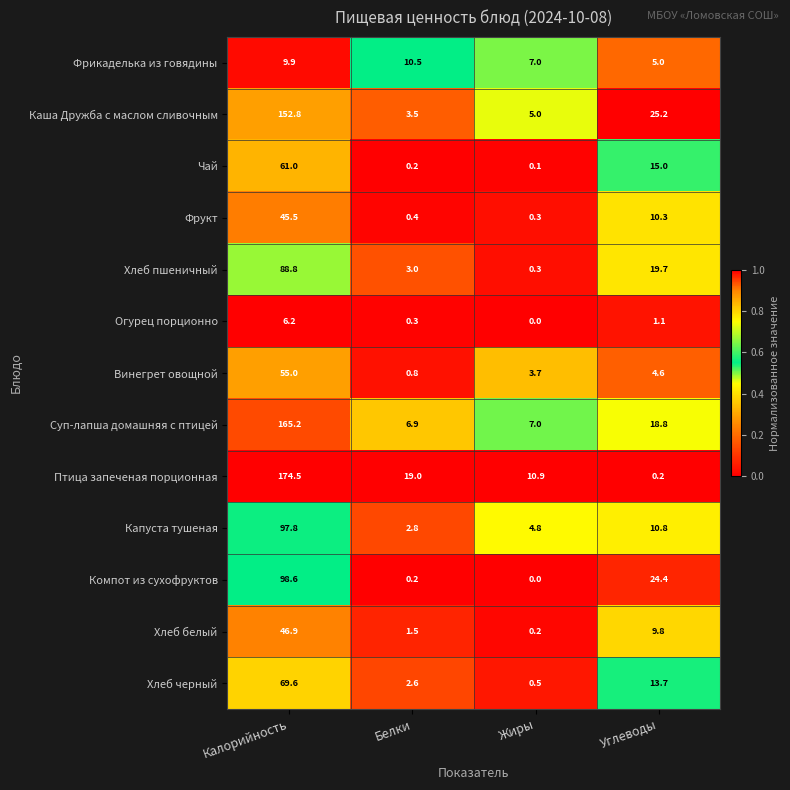

What is the difference between the maximum and second lowest values in the Каша Дружба с маслом сливочным series?

147.8